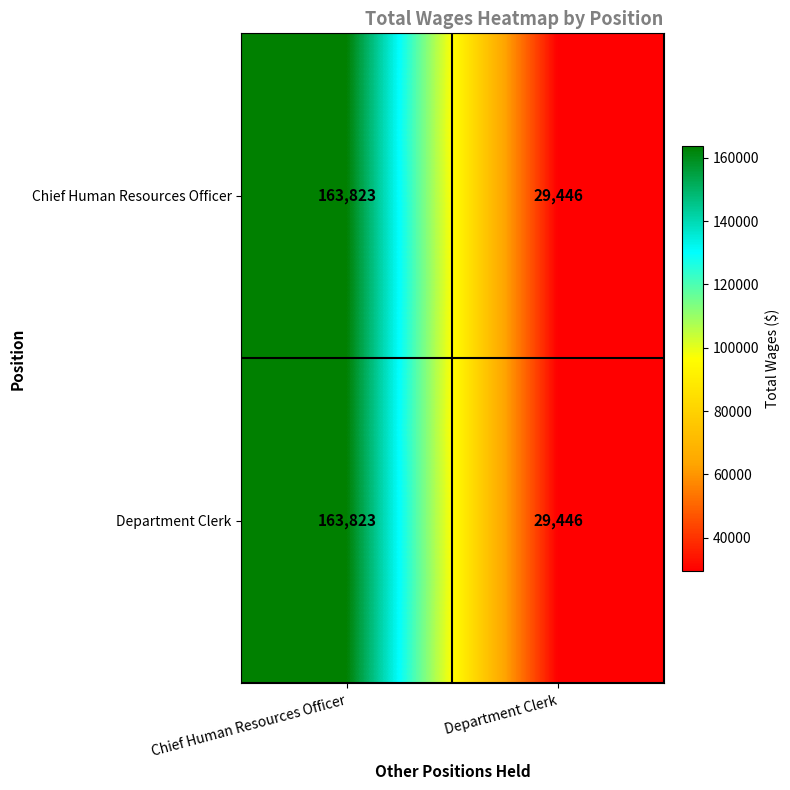

What is the smallest value displayed?

29446